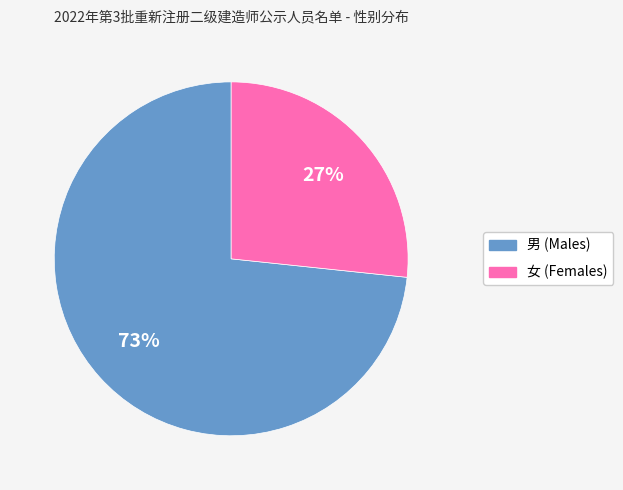

To the nearest percent, what is the average slice percentage?

50%